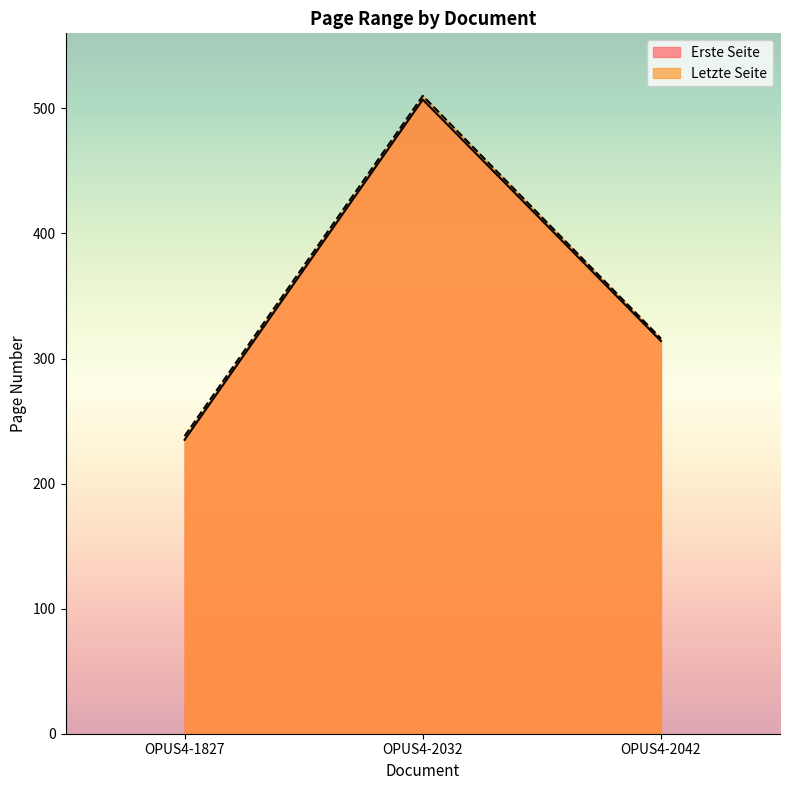

List the series in order of their peak value, lowest first.

Erste Seite, Letzte Seite